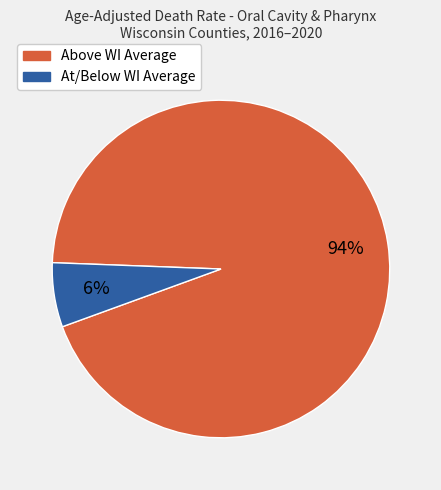

Is there any slice that represents more than half of the pie?

Yes